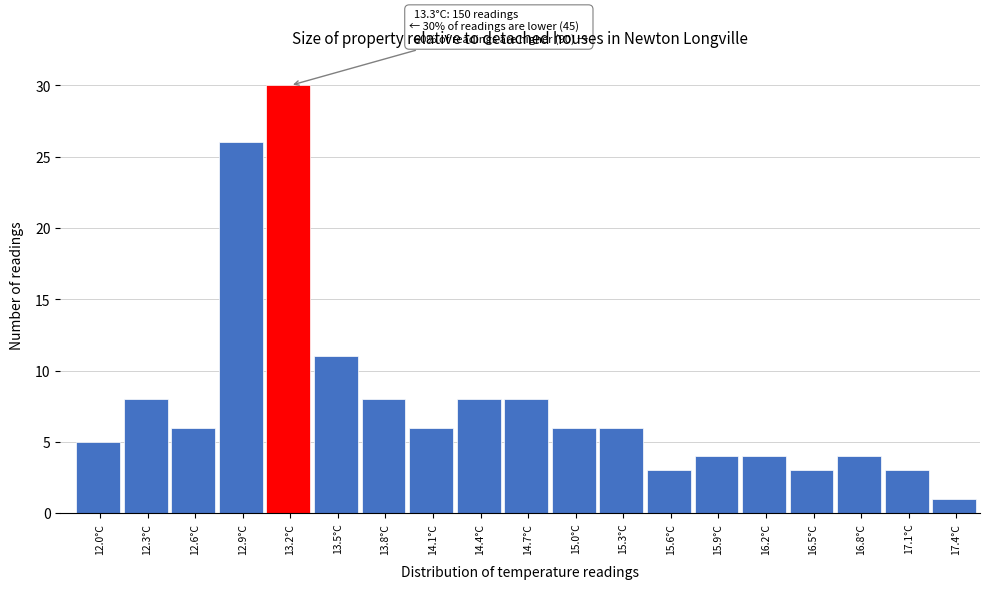

Reading right to left, list all the values displayed in this chart.

1	3	4	3	4	4	3	6	6	8	8	6	8	11	30	26	6	8	5